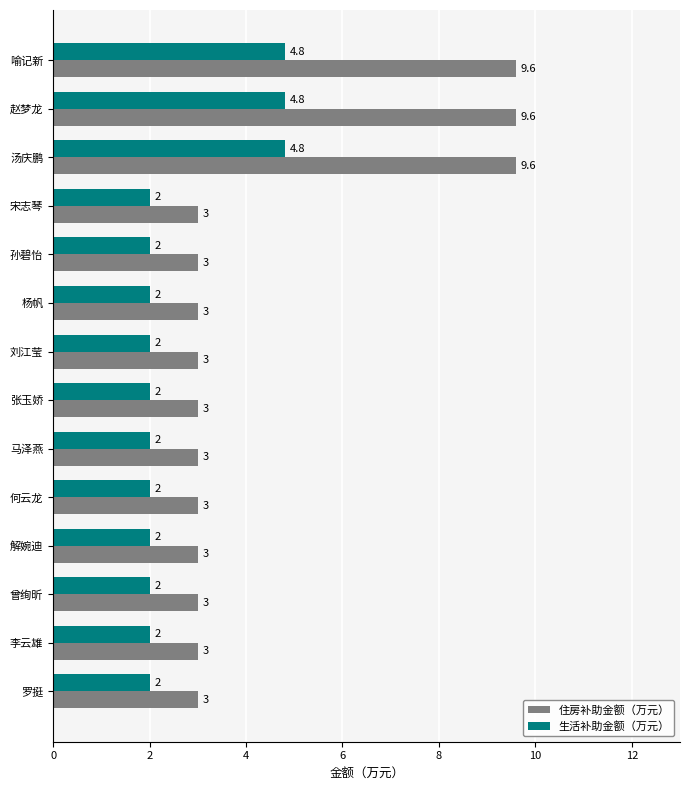

What is the sum of all 生活补助金额（万元） values?

36.4